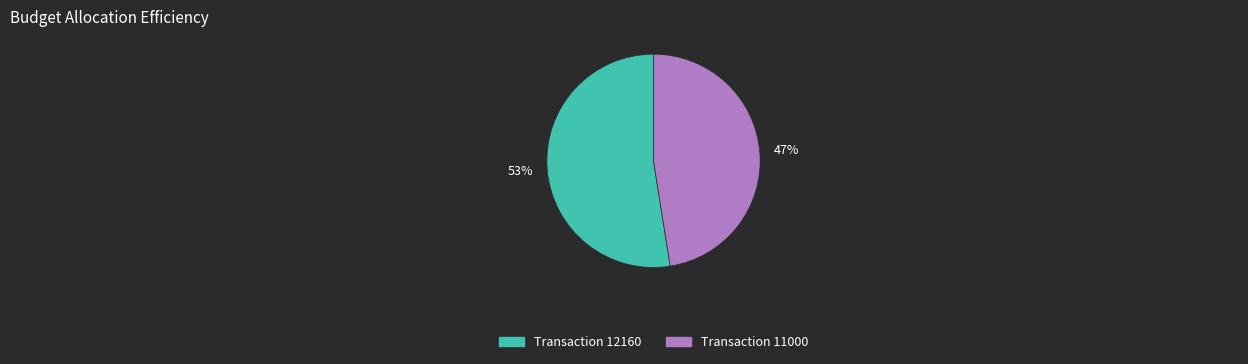

Which slice is the smallest?

Transaction 11000